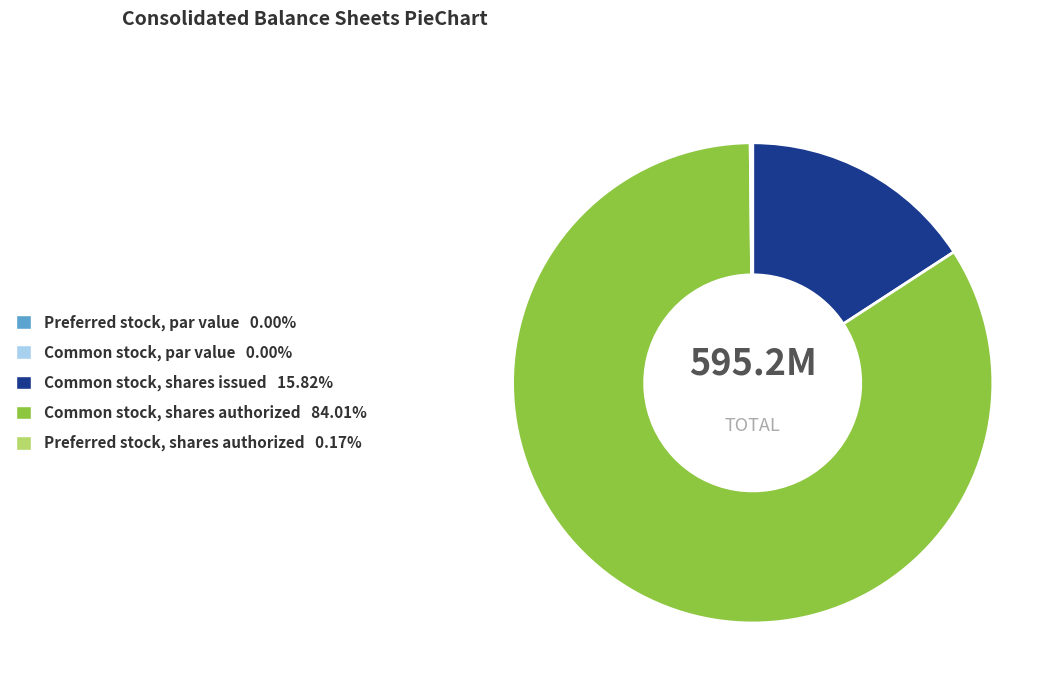

What is the ratio of the value at Common stock, shares authorized 84.01% to the value at Common stock, shares issued 15.82%?

5.3